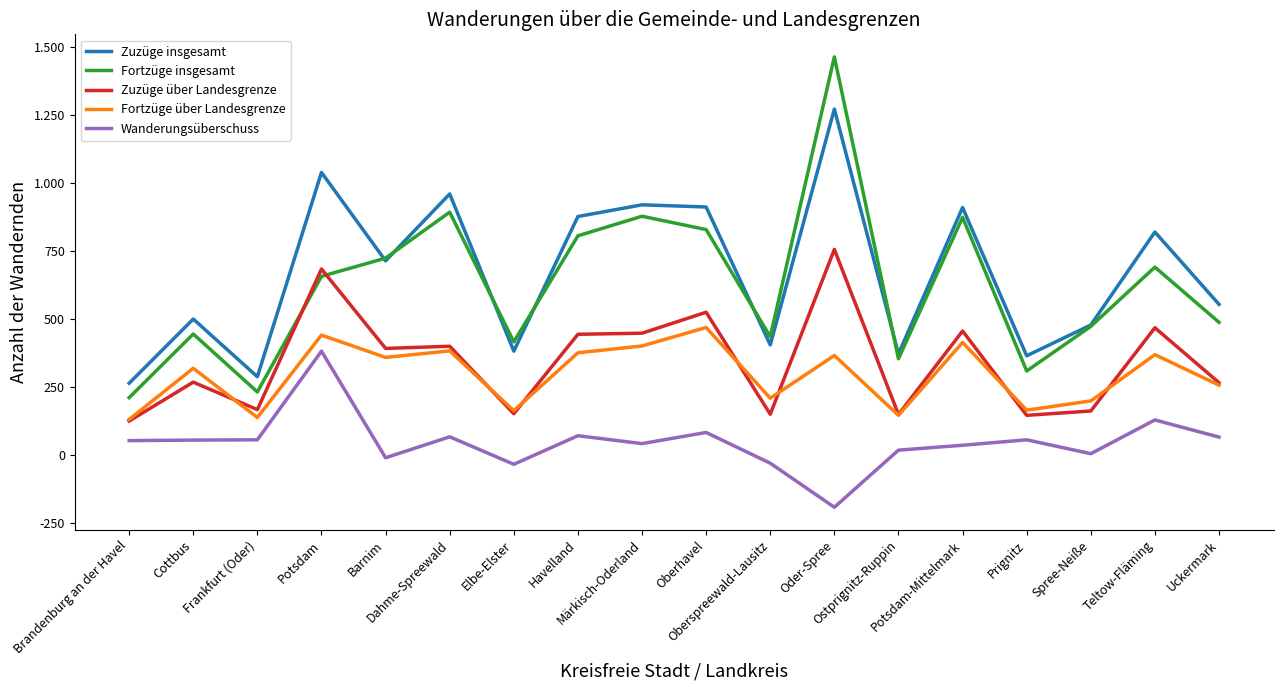

What is the average value of the Fortzüge insgesamt series?

621